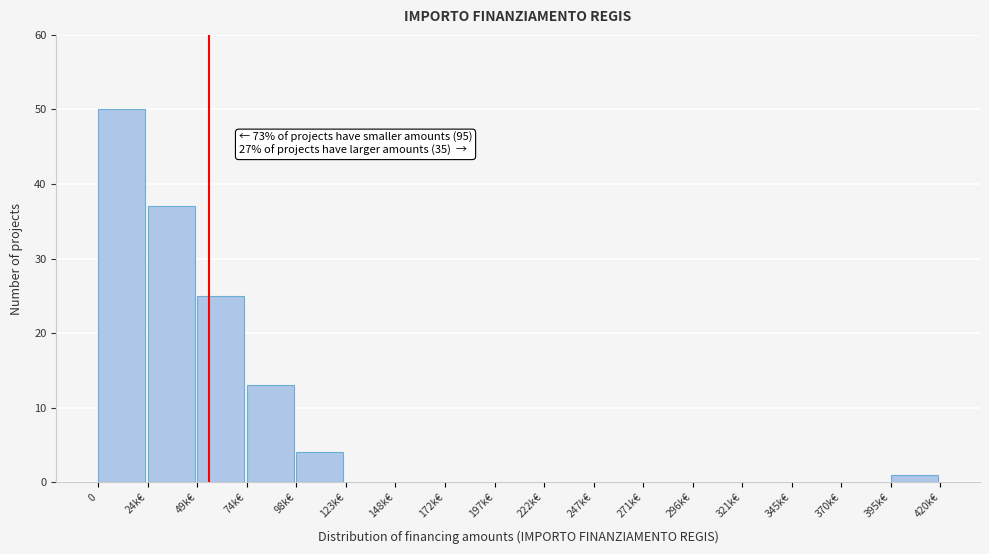

Reading left to right, list all the values displayed in this chart.

0=50	24k€=37	49k€=25	74k€=13	98k€=4	123k€=0	148k€=0	172k€=0	197k€=0	222k€=0	247k€=0	271k€=0	296k€=0	321k€=0	345k€=0	370k€=0	395k€=1